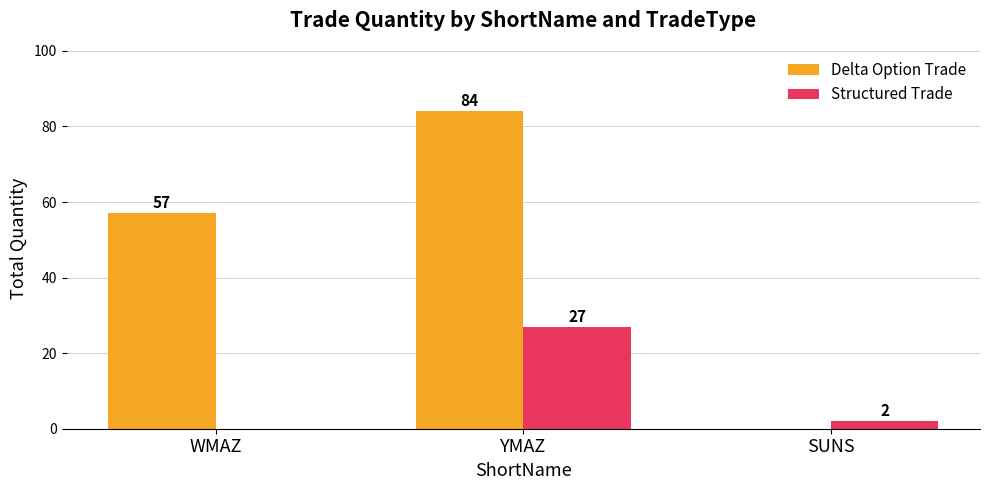

What is the sum of all Structured Trade values?

29